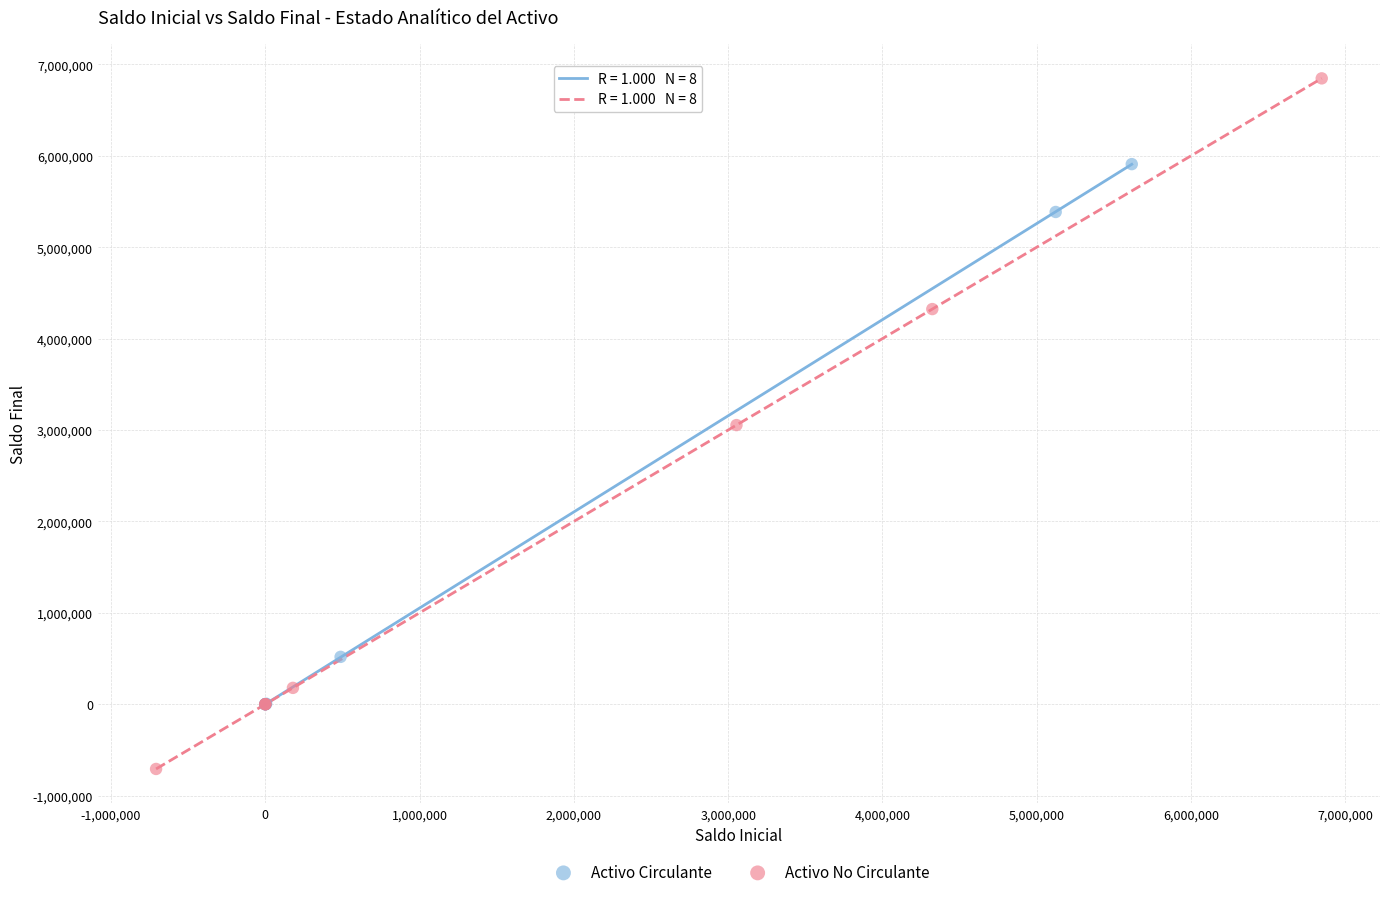

What are all the series names shown in the legend?

Activo Circulante, Activo No Circulante